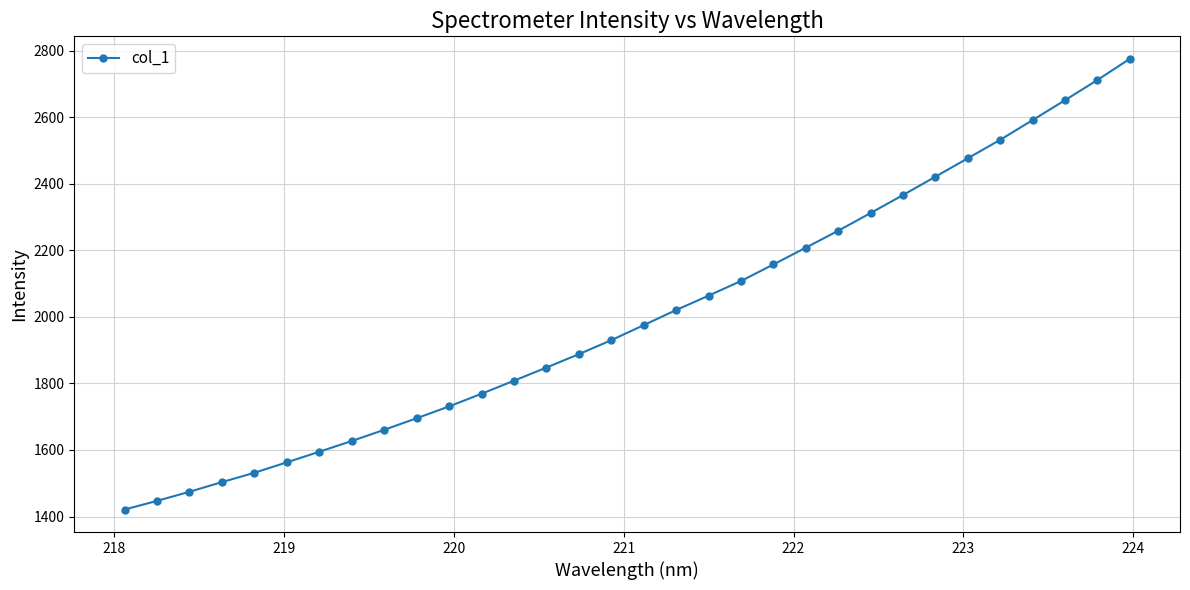

What is the value of the 28th point from the left?

2532.7